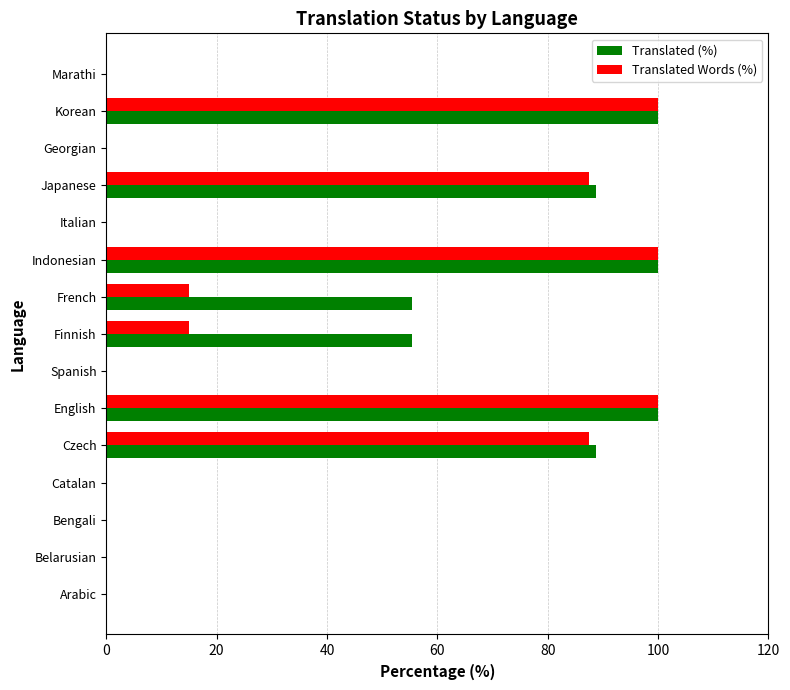

What is the highest value of the Translated Words (%) series?

100.0